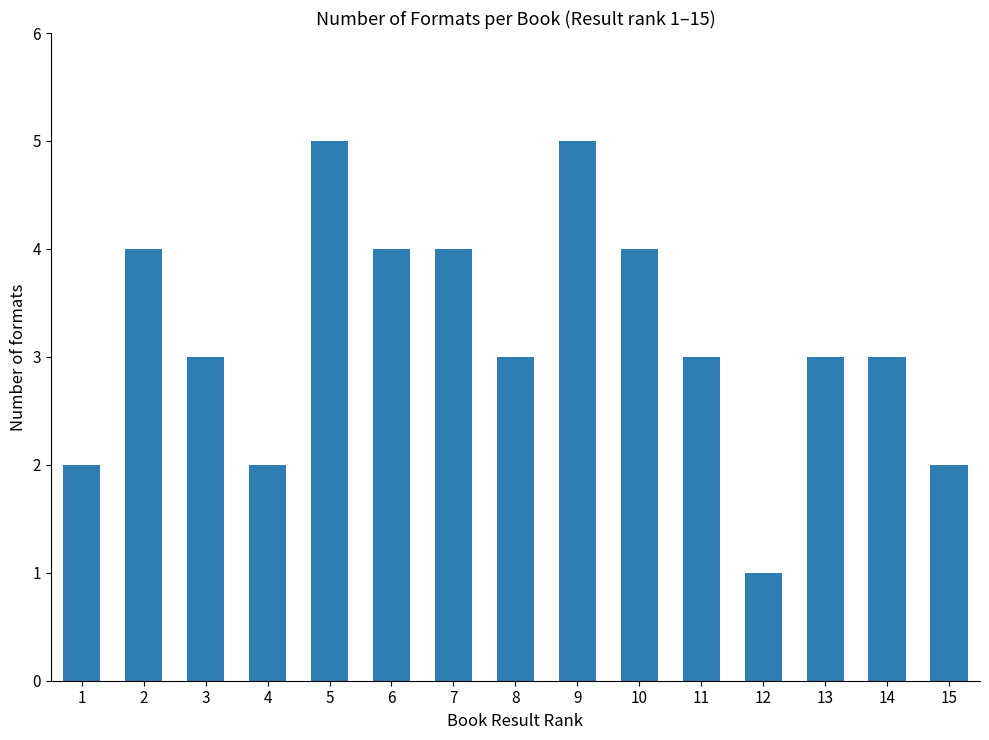

How many distinct data groups are displayed?

1